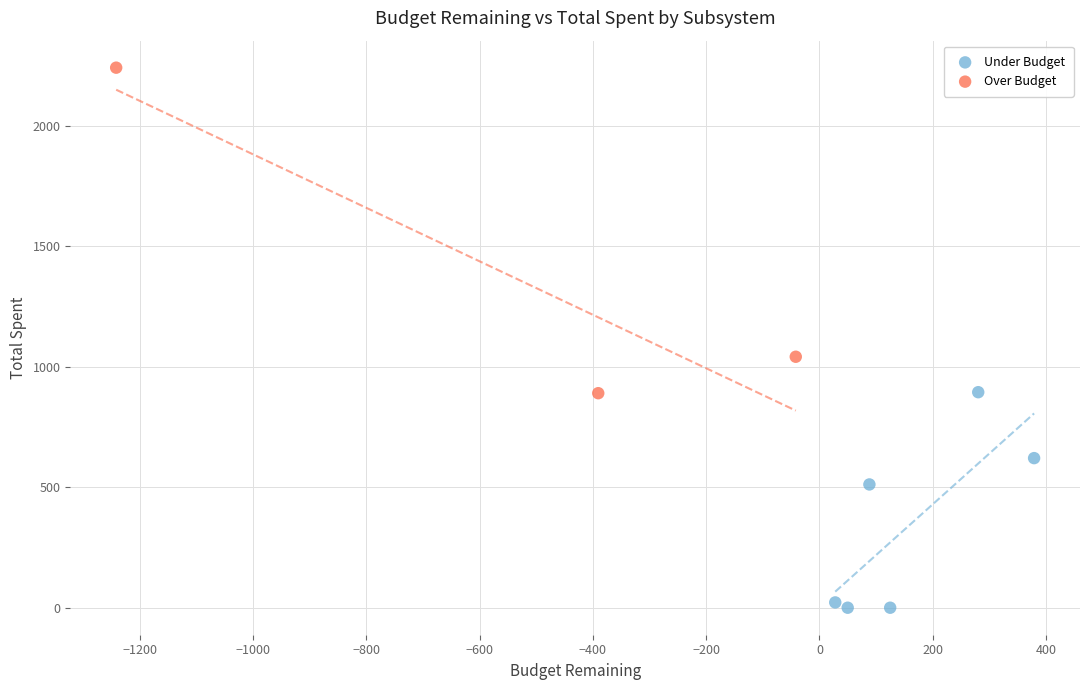

Which series contains the lowest Y value?

Under Budget